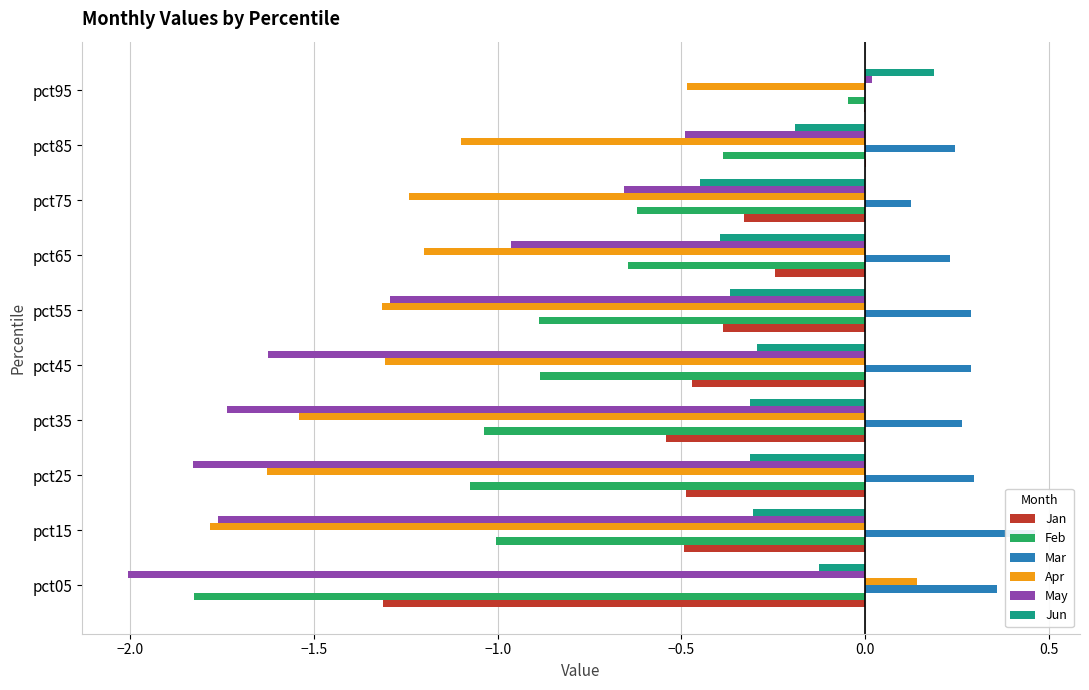

What is the sum of all Apr values?

-11.5